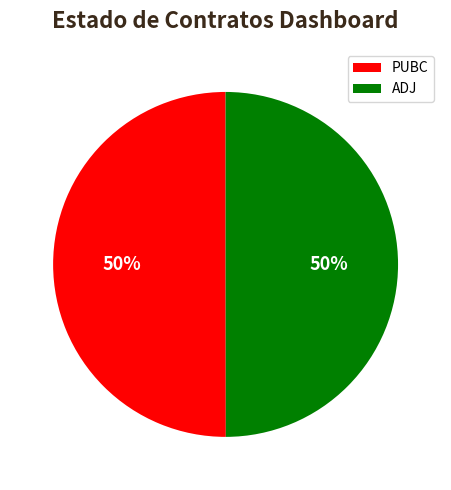

True or false: PUBC accounts for 62% of the total.

False